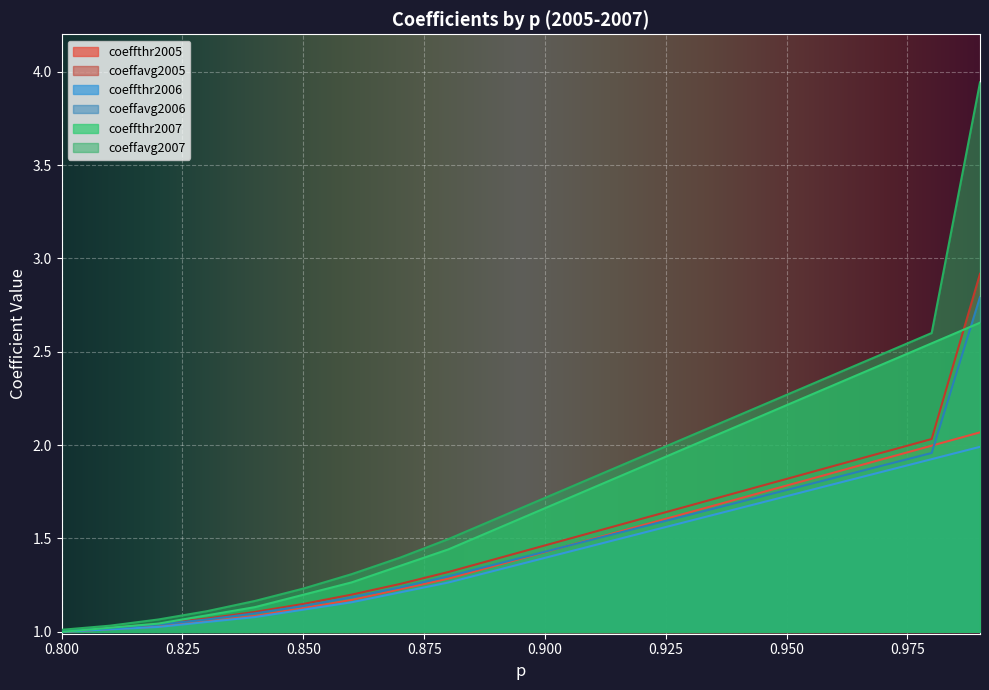

How many lines are shown in the chart?

6